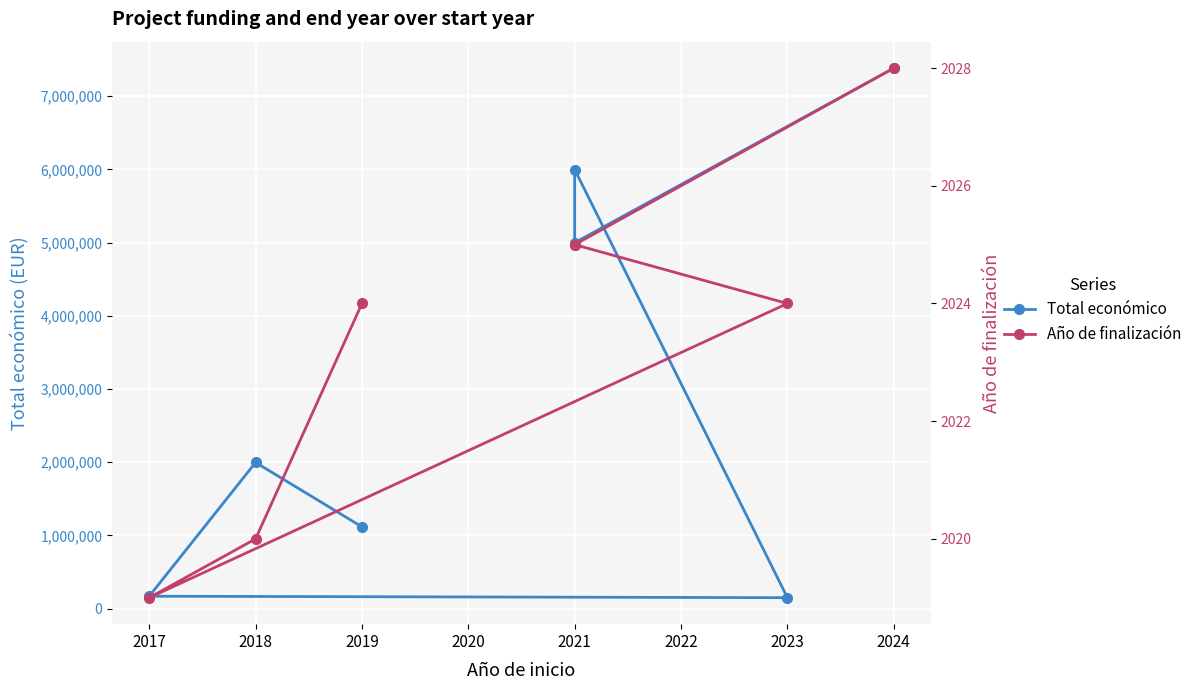

What are all the series names shown in the legend?

Total económico, Año de finalización